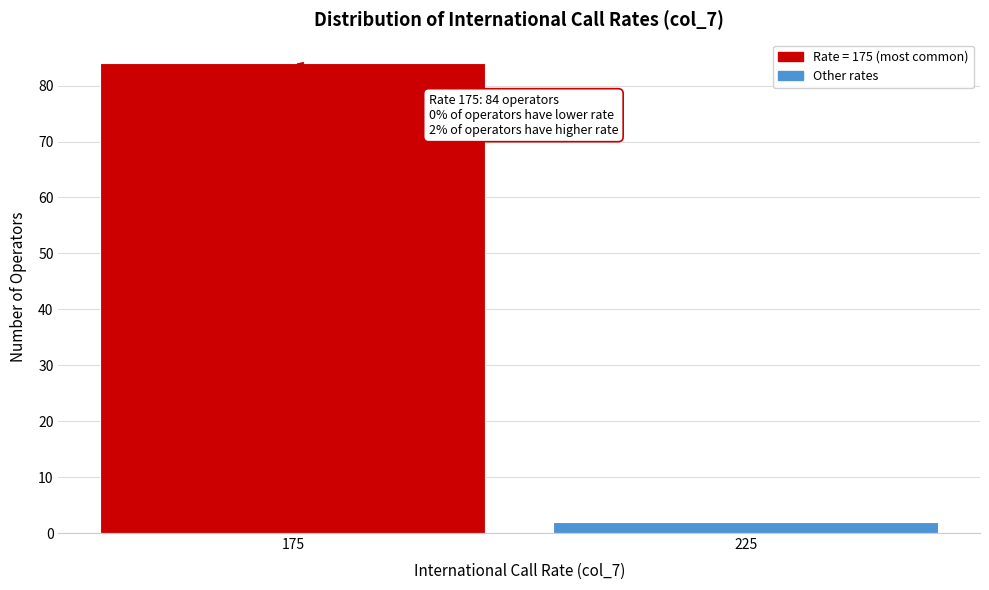

Reading left to right, transcribe all the data shown in this chart.

84	2